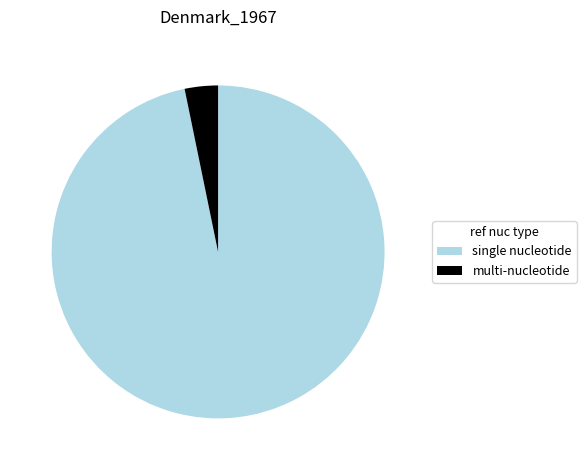

Is the sum of multi-nucleotide and single nucleotide greater than half?

Yes